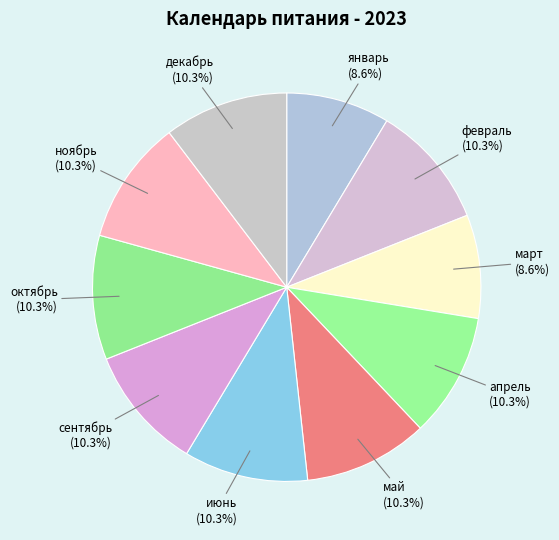

Is there a majority slice in this chart?

No